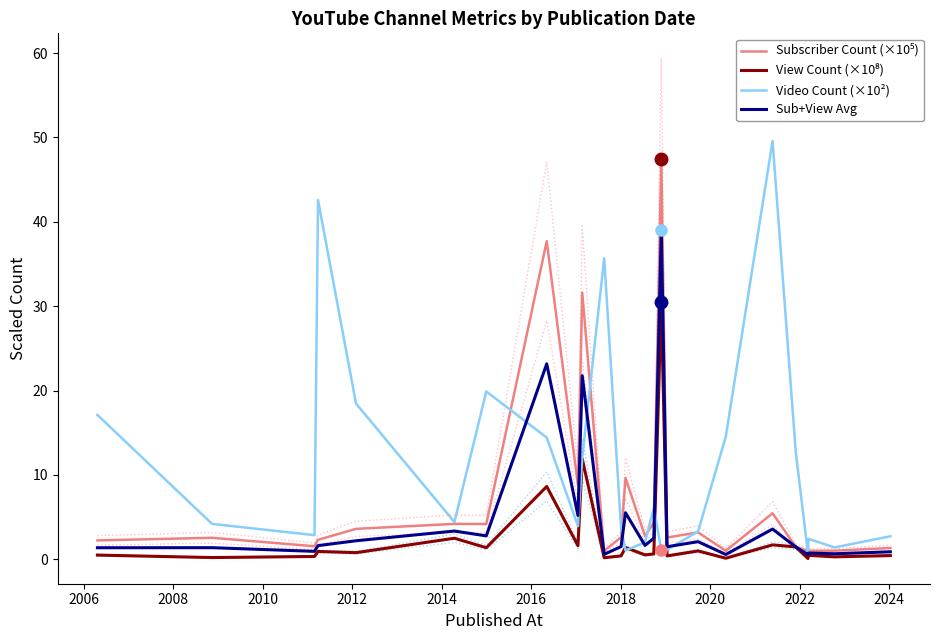

What are all the series names shown in the legend?

Subscriber Count (×10⁵), View Count (×10⁸), Video Count (×10²), Sub+View Avg